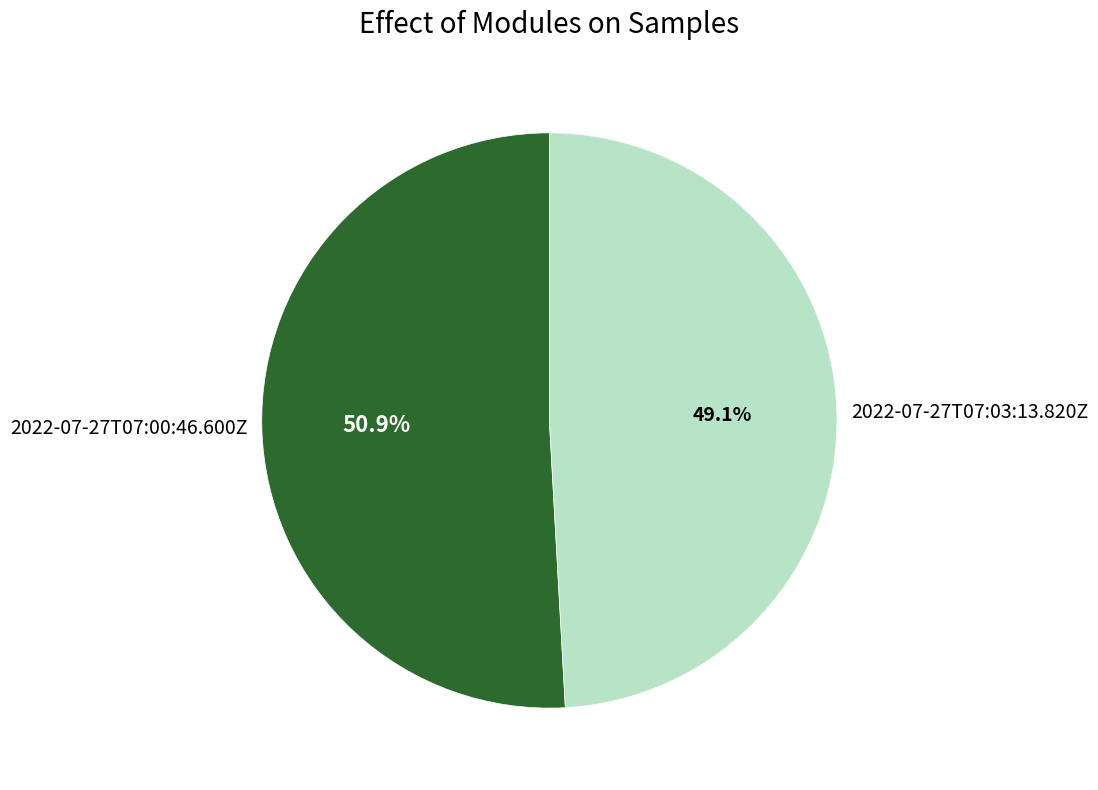

Does 2022-07-27T07:03:13.820Z represent more than half of the total?

No